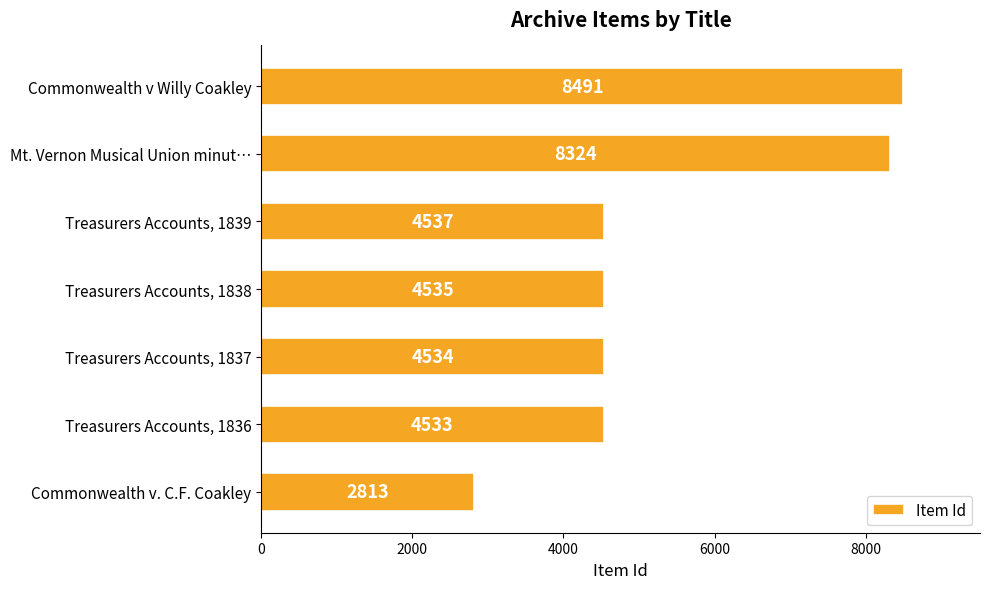

Reading top to bottom, transcribe all the data shown in this chart.

8491	8324	4537	4535	4534	4533	2813